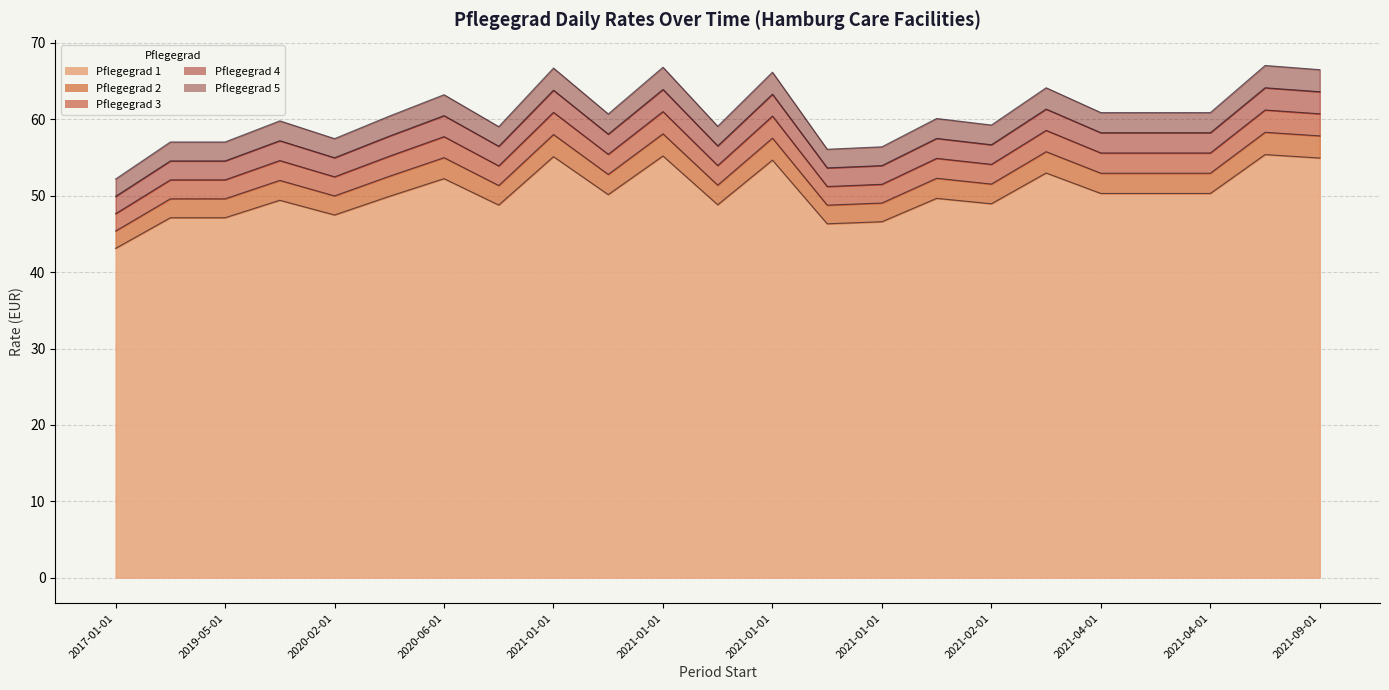

List the labels in order of Pflegegrad 3 value, largest first.

2021-09-01, 2021-01-01, 2021-01-01, 2021-09-01, 2021-01-01, 2021-03-01, 2020-06-01, 2021-04-01, 2021-04-01, 2021-04-01, 2021-01-01, 2020-03-01, 2021-02-01, 2020-02-01, 2021-02-01, 2021-01-01, 2020-10-01, 2020-02-01, 2017-01-01, 2019-05-01, 2021-01-01, 2021-01-01, 2017-01-01